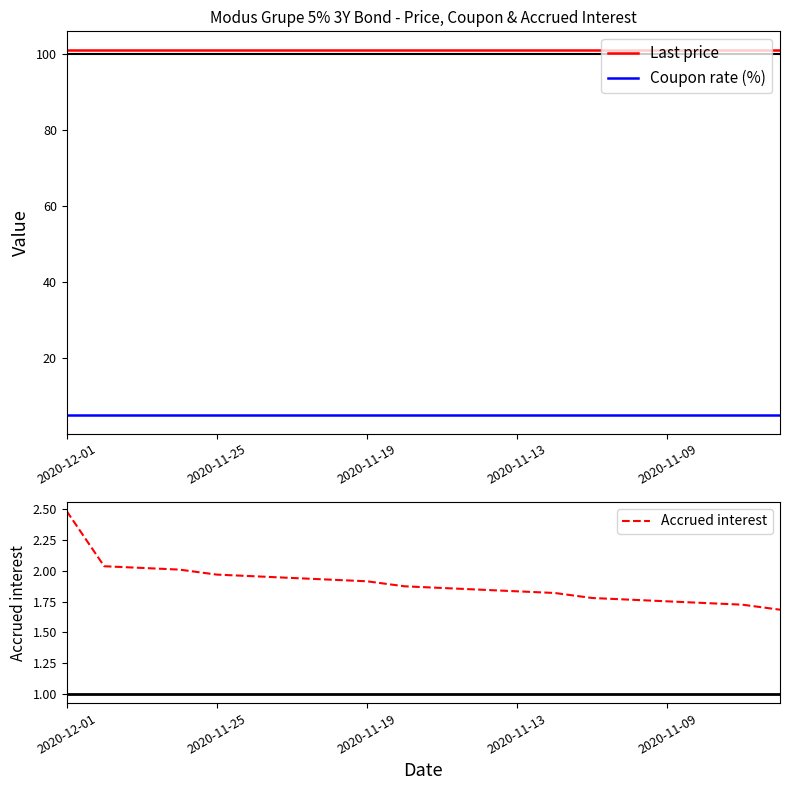

What is the maximum value for Coupon rate (%)?

5.0